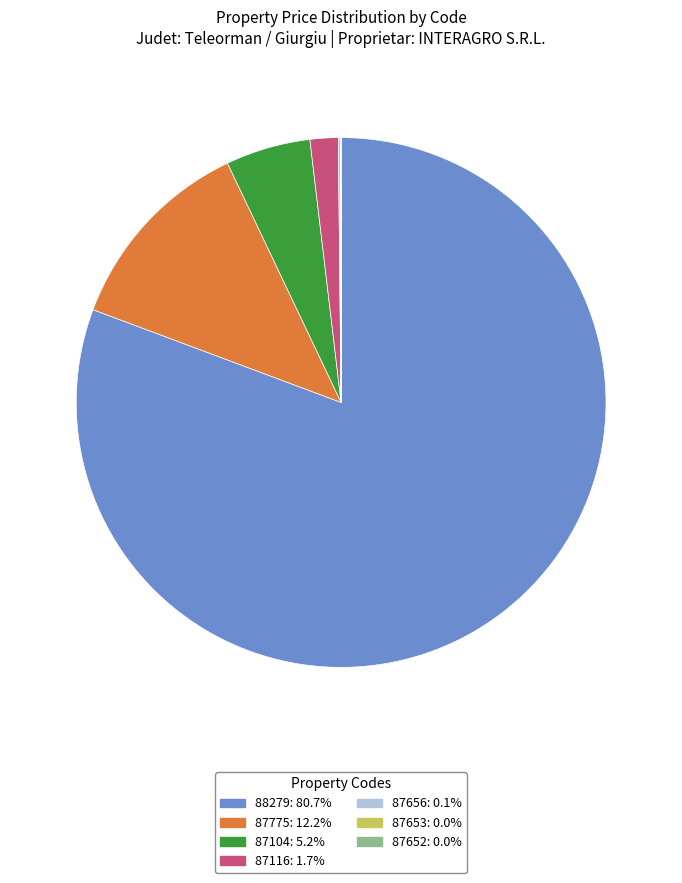

Which category has the biggest portion of the pie?

88279